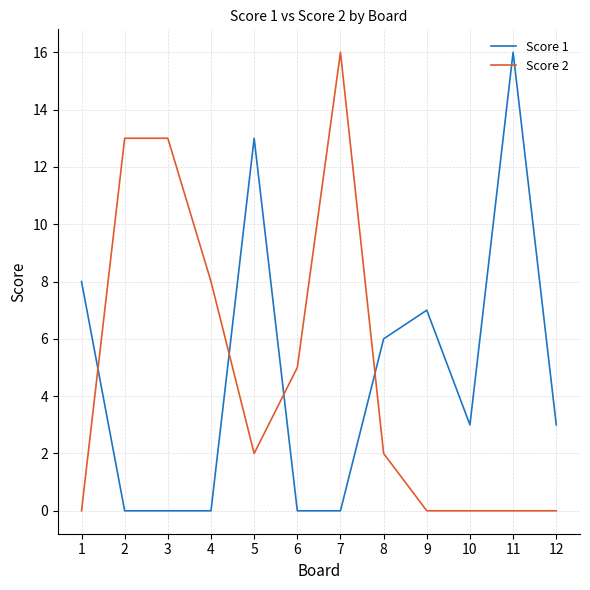

What is the average value of the Score 2 series?

5